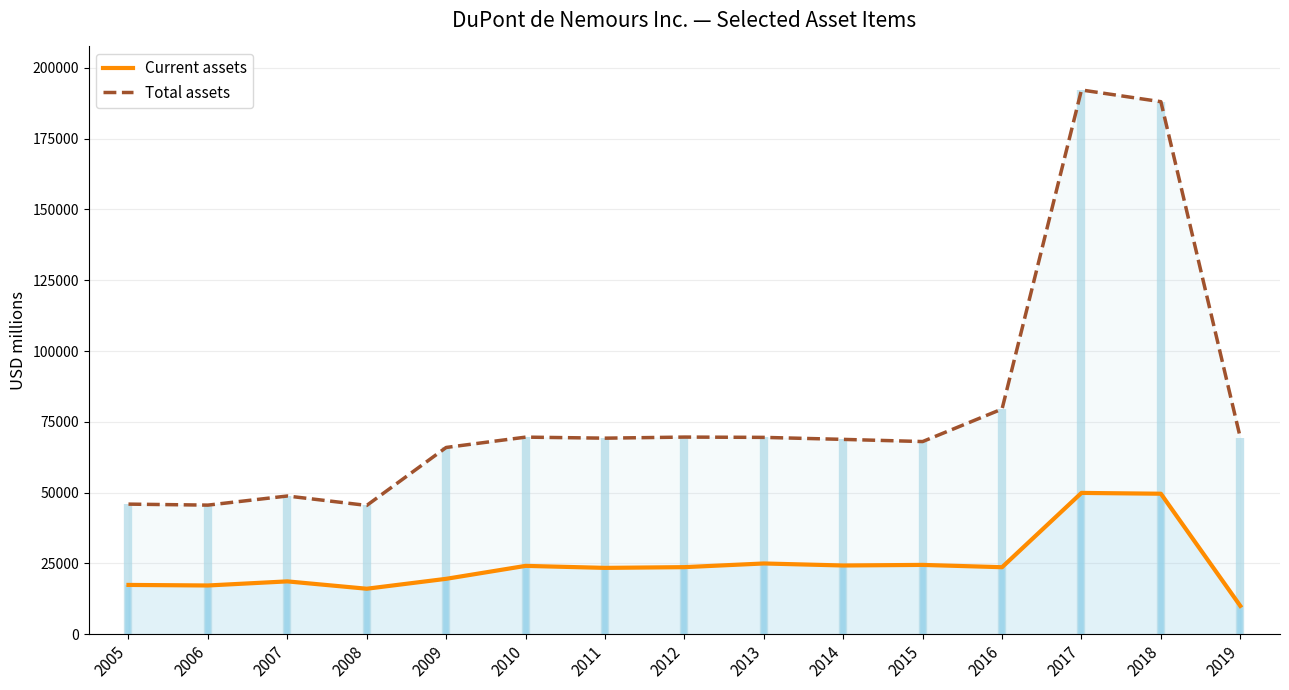

At which category does Current assets reach its first local peak?

2007